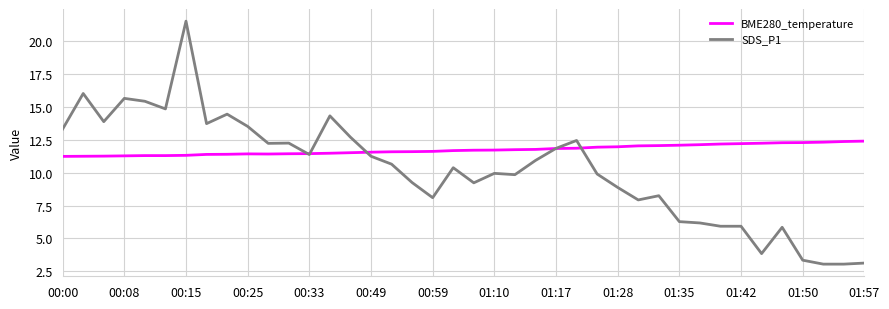

What is the greatest value displayed?

21.5